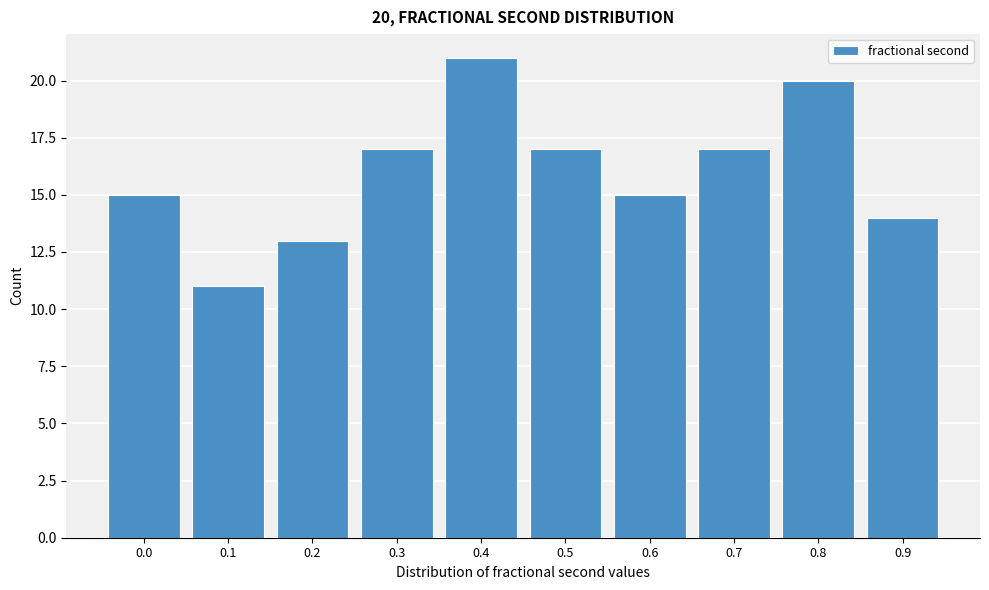

Reading right to left, what are all the values shown in this chart?

0.9=14	0.8=20	0.7=17	0.6=15	0.5=17	0.4=21	0.3=17	0.2=13	0.1=11	0.0=15